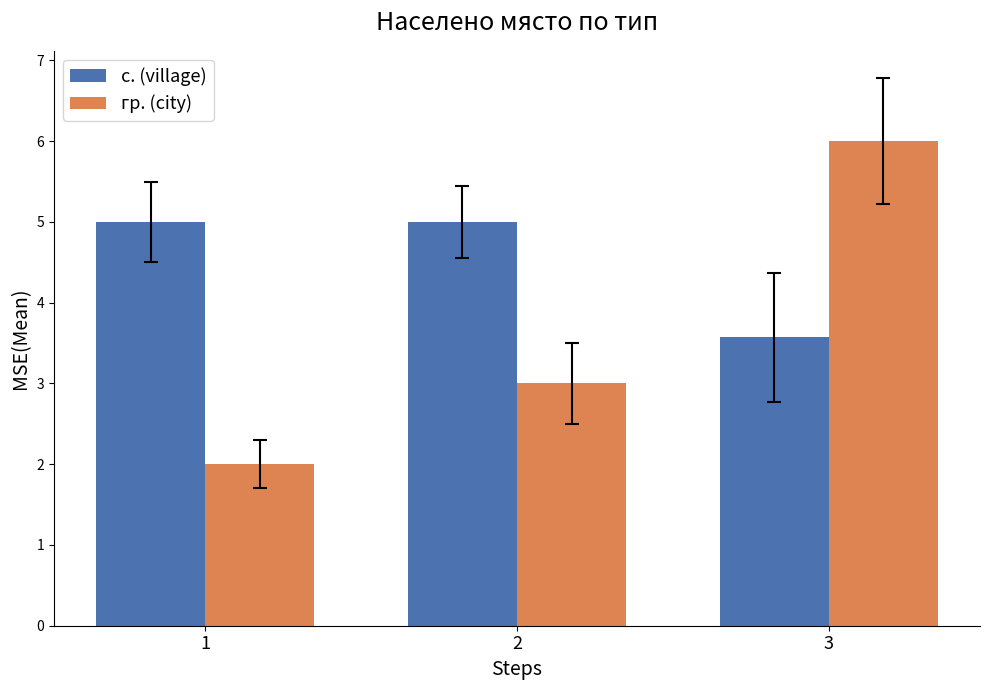

List the series in order of their overall mean, lowest first.

гр. (city), с. (village)